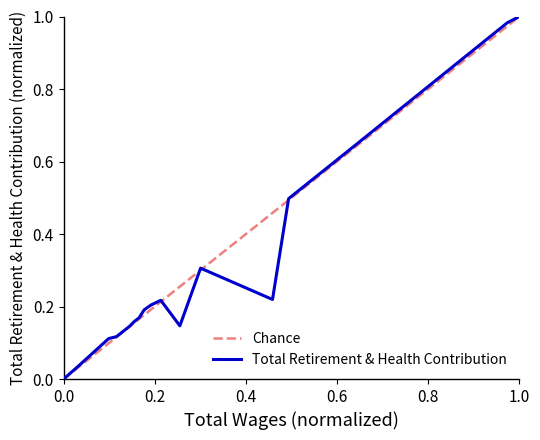

How many points are higher than both their immediate neighbors (excluding endpoints)?

2